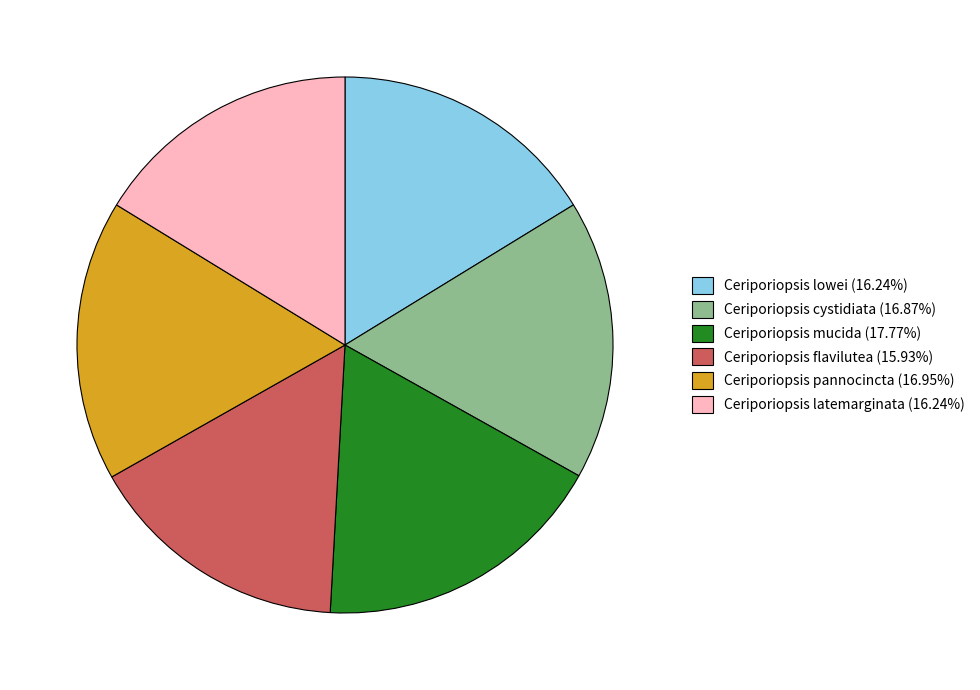

Is there a majority slice in this chart?

No